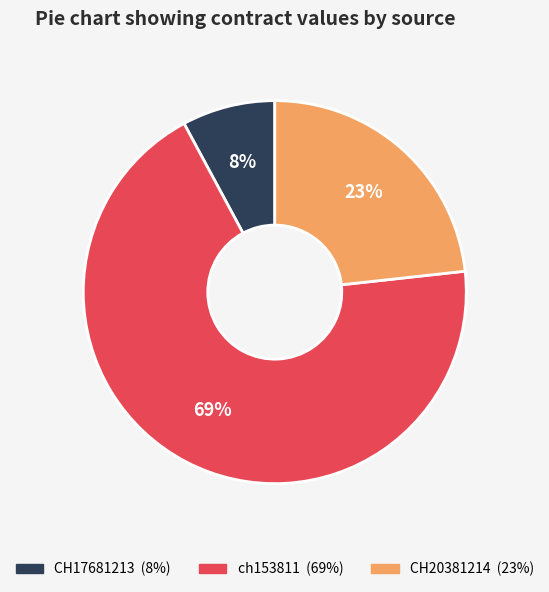

To the nearest percent, what portion does CH17681213 represent?

8%